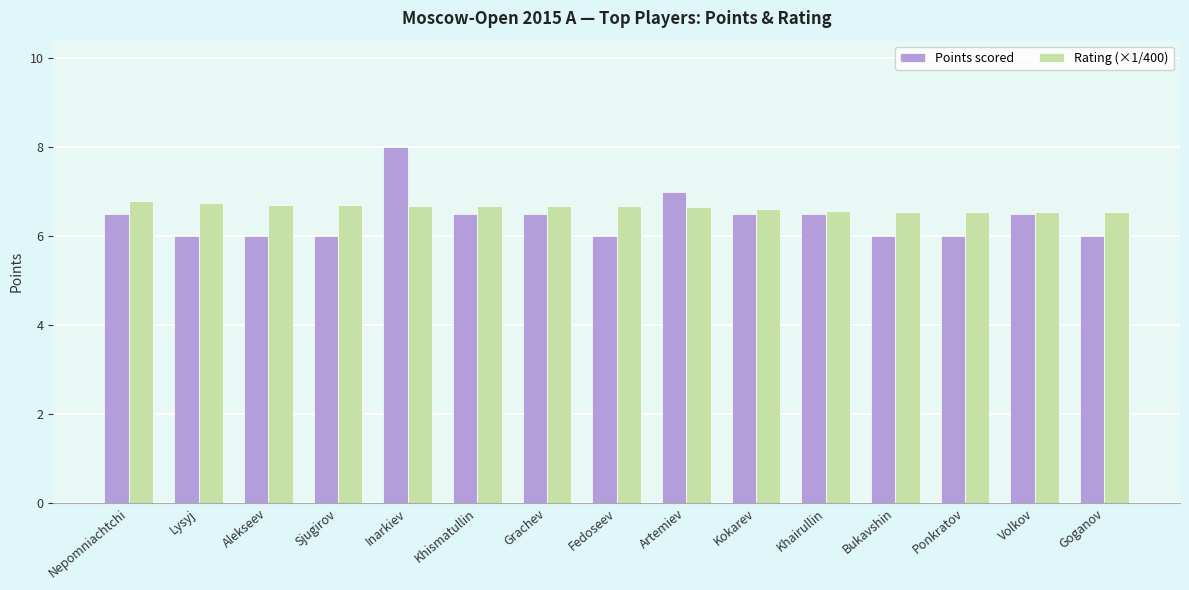

What is the total value across all series at Bukavshin?

12.6